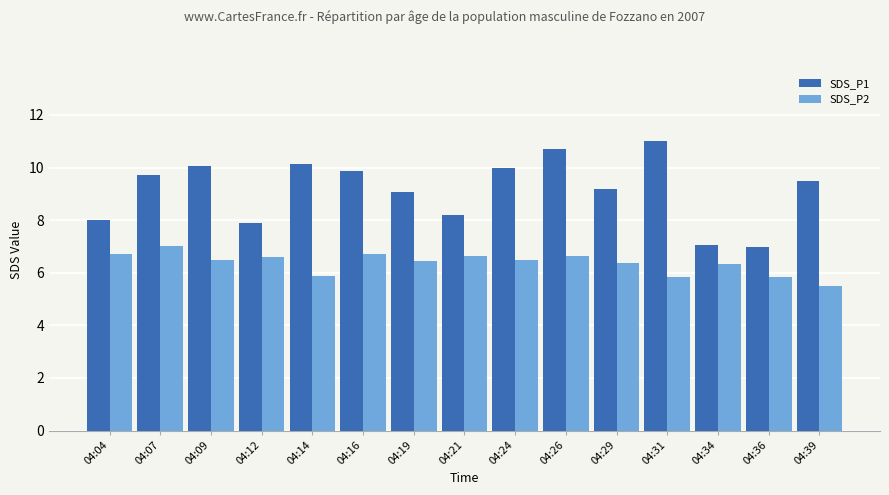

Which series has the widest spread of values?

SDS_P1